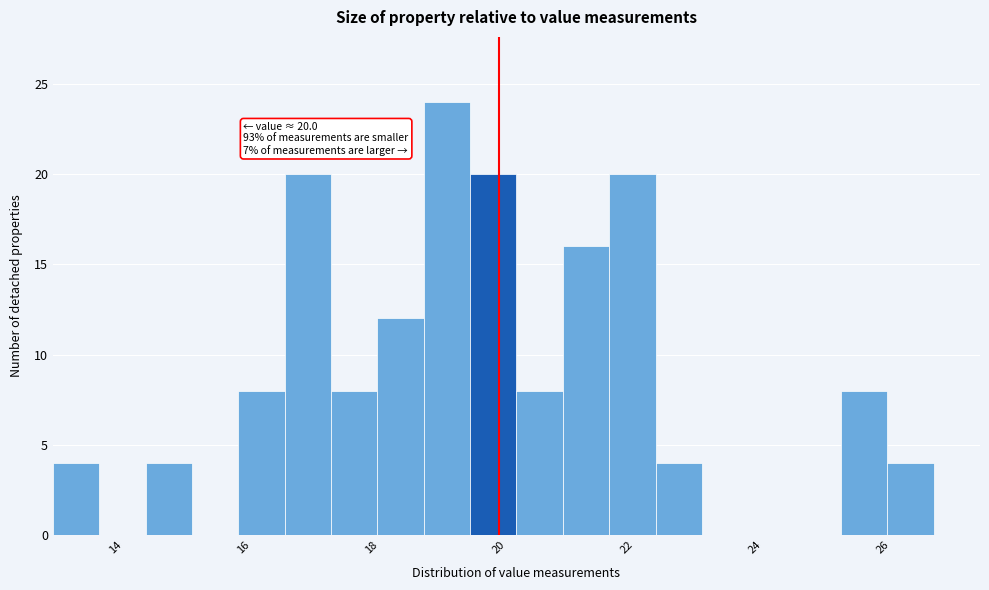

Around what value on the x-axis is the tallest bar? Give the approximate position of its centre, as read against the axis.

19.2